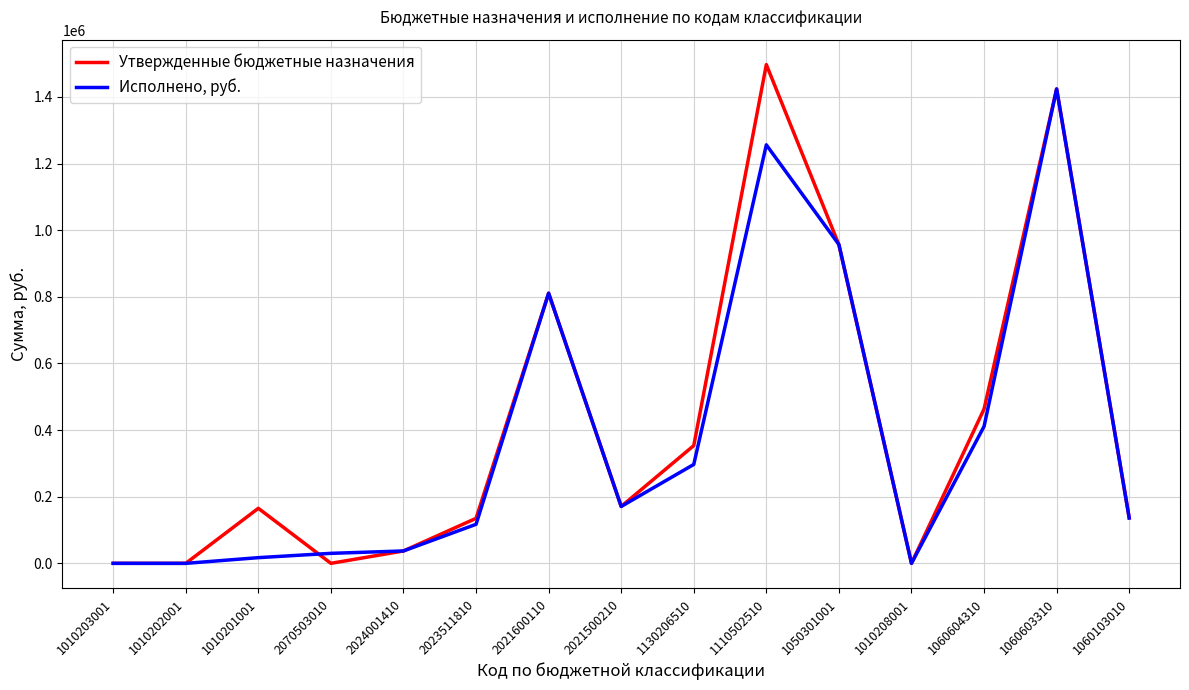

What are all the series names shown in the legend?

Утвержденные бюджетные назначения, Исполнено, руб.